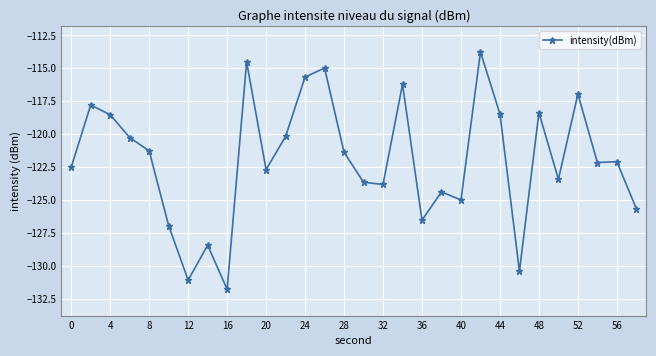

True or false: the data has more than 1 interior local peaks.

True